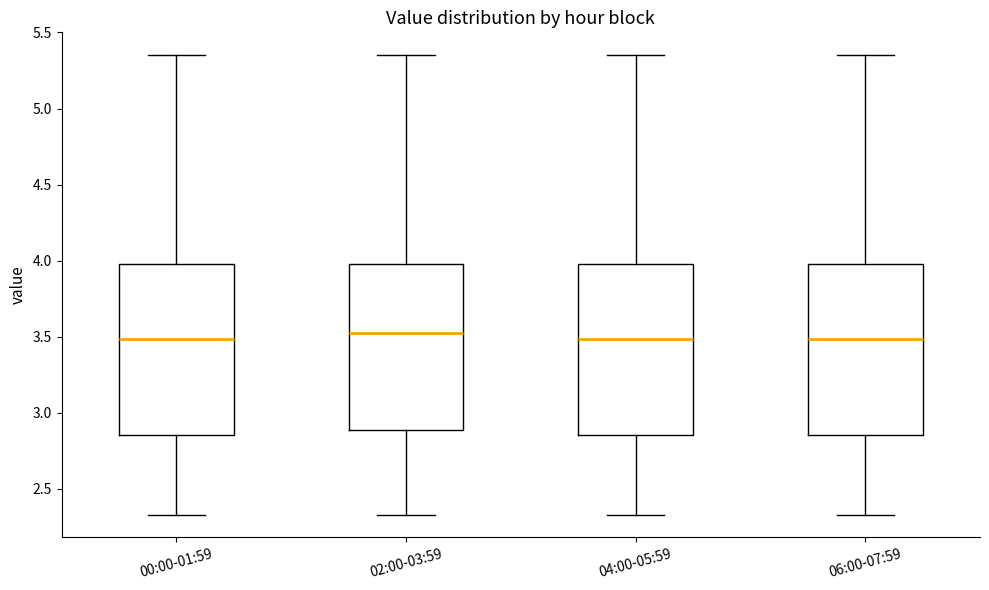

Reading left to right, transcribe this box plot: for each box, give where its median line is, the range the box spans, and where its two whiskers end, as read against the y-axis. The values are not printed on the chart, so give them approximately, as read against the axis.

00:00-01:59: median 3.50, box 2.85 to 4.00, whiskers 2.35 to 5.35
02:00-03:59: median 3.55, box 2.90 to 4.00, whiskers 2.35 to 5.35
04:00-05:59: median 3.50, box 2.85 to 4.00, whiskers 2.35 to 5.35
06:00-07:59: median 3.50, box 2.85 to 4.00, whiskers 2.35 to 5.35